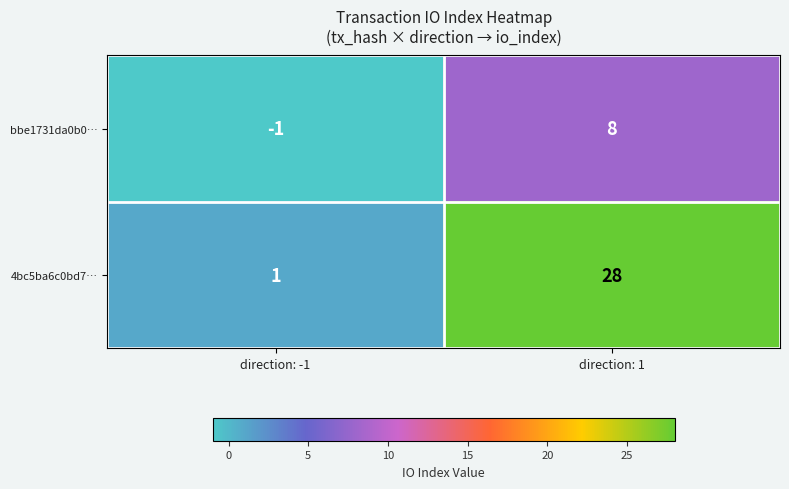

What is the sum of all 4bc5ba6c0bd7… values?

29